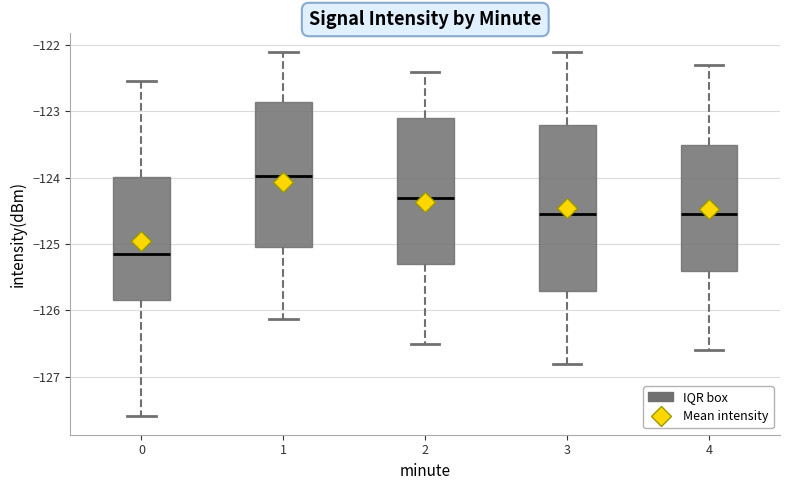

Comparing the boxes themselves (not the whiskers), which one is the tallest?

3